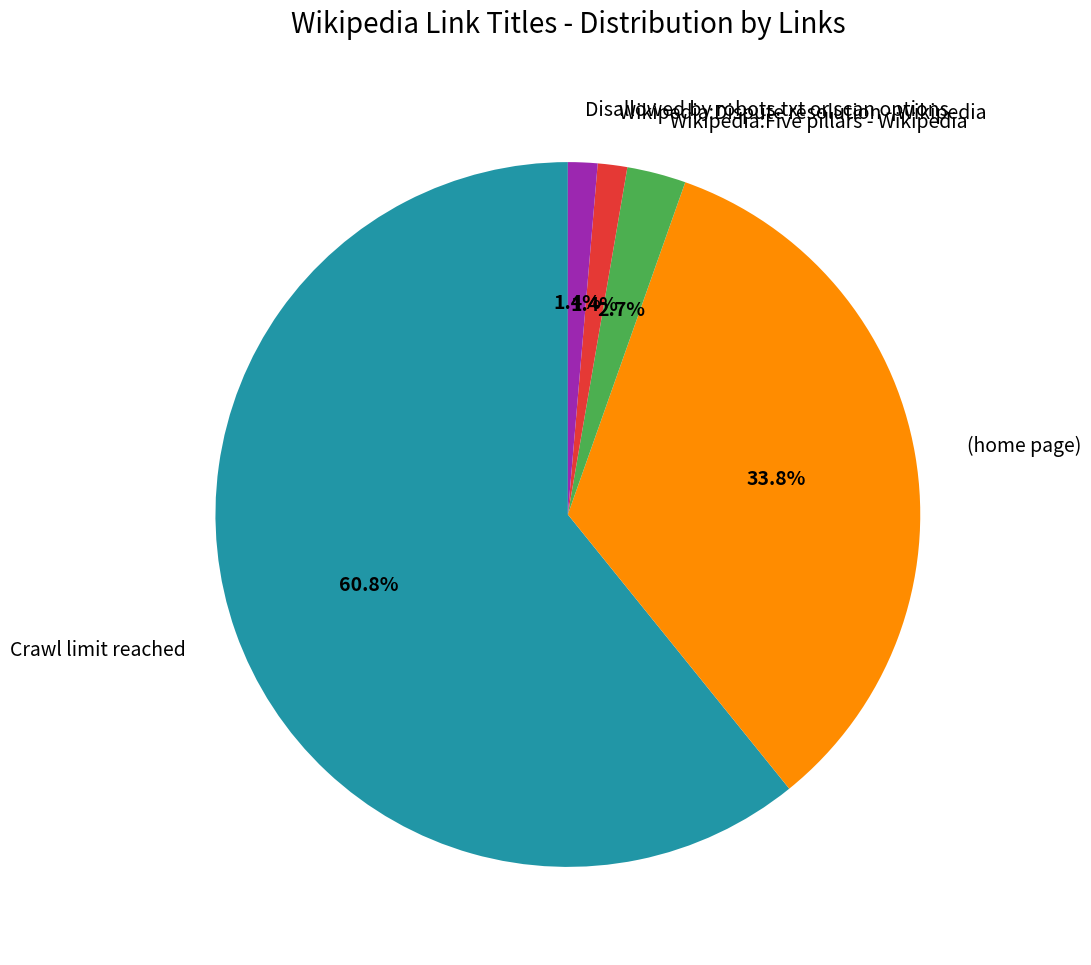

To the nearest percent, what is the average slice percentage?

20%